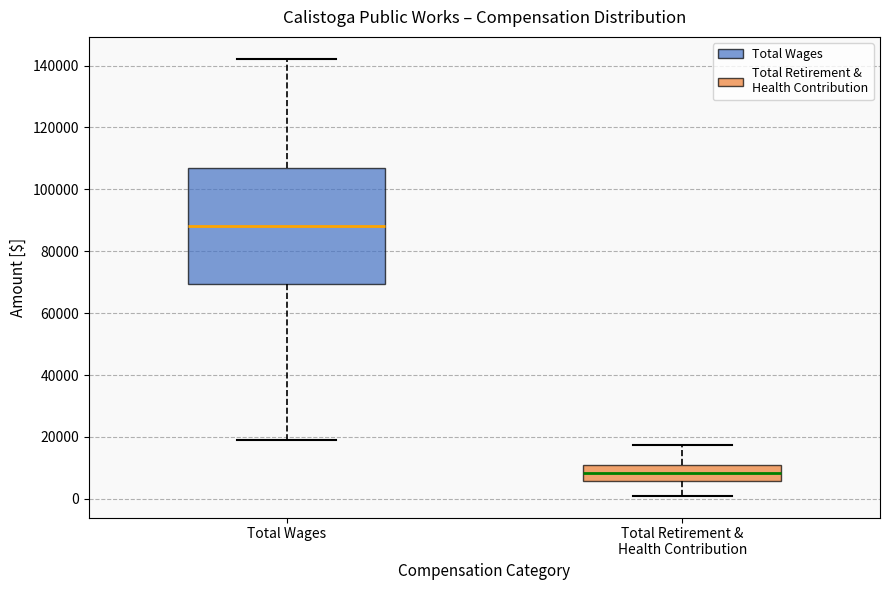

Which box's median line is the highest?

Total Wages